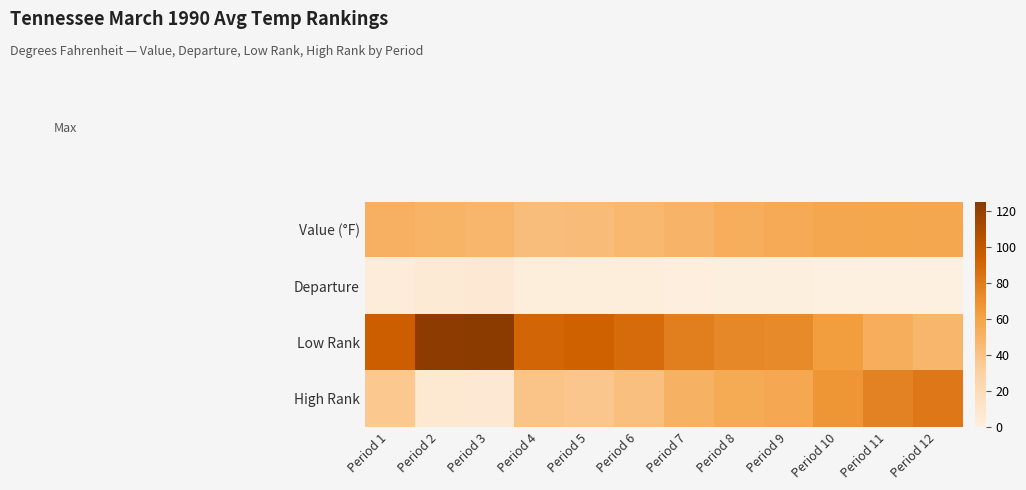

At how many categories does at least one series exceed 115?

2